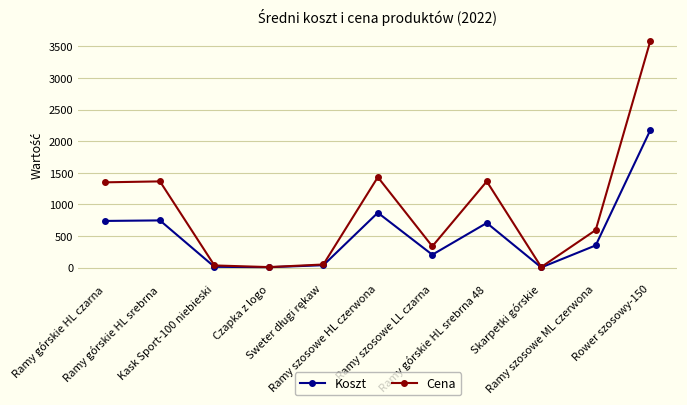

How many lines are shown in the chart?

2